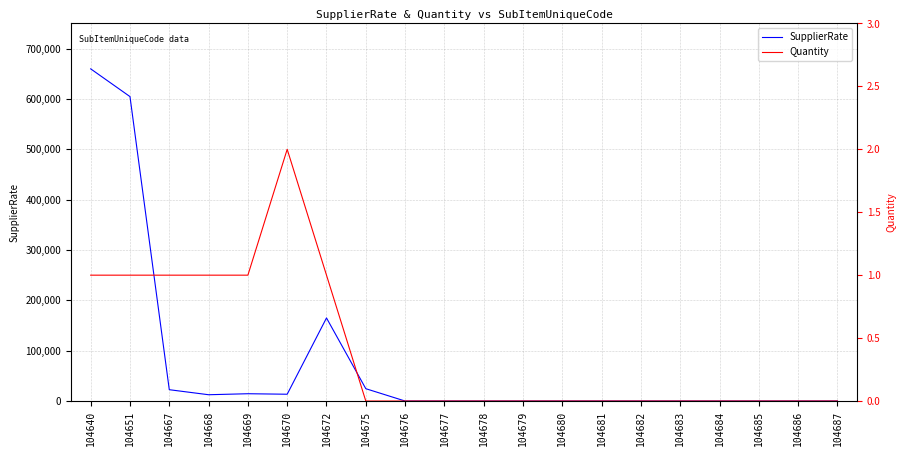

Is the value of Quantity at 104676 greater than the value of SupplierRate at 104684?

No